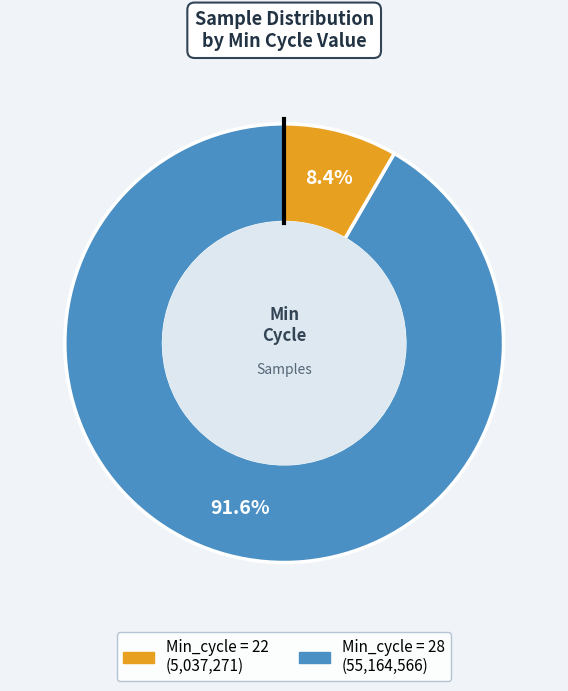

Is there any slice that represents more than half of the pie?

Yes